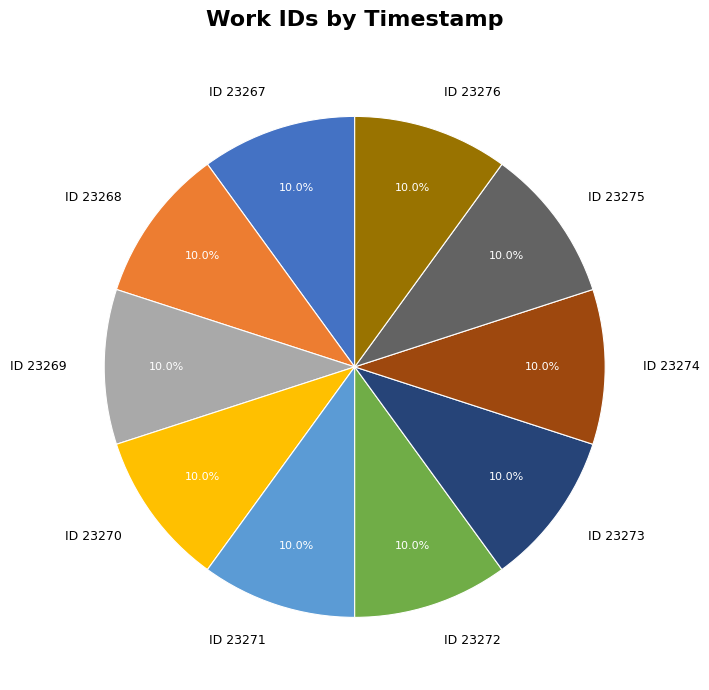

Does any single category account for the majority?

No